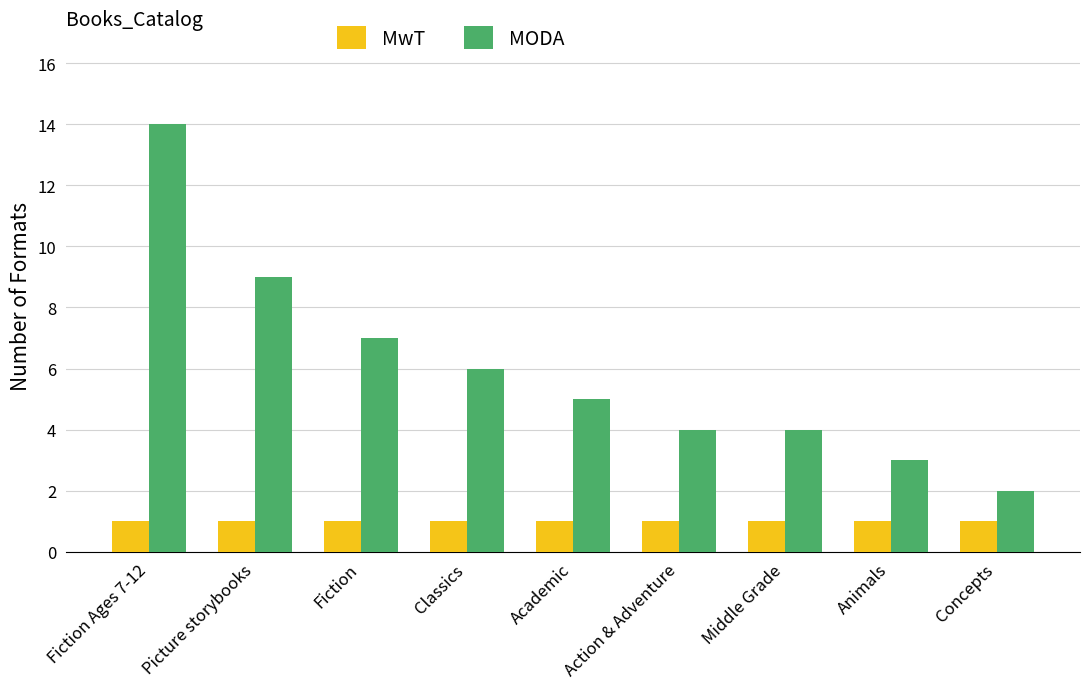

How many bars are there in each group?

2